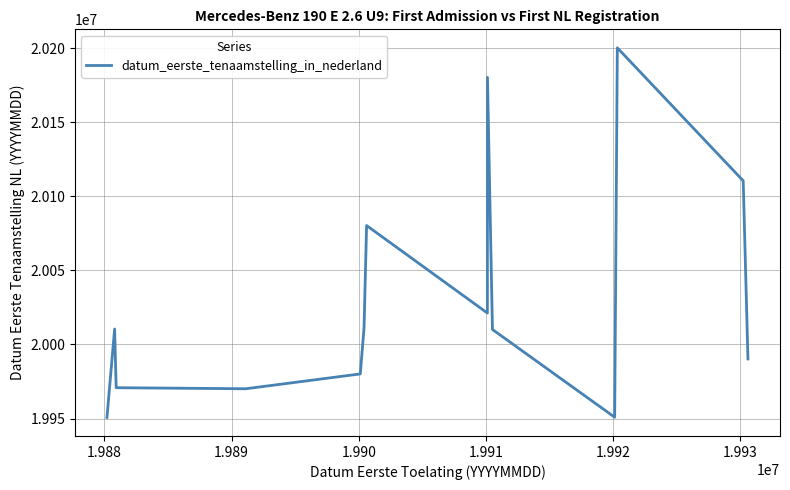

What is the difference between the maximum and minimum values?

249403